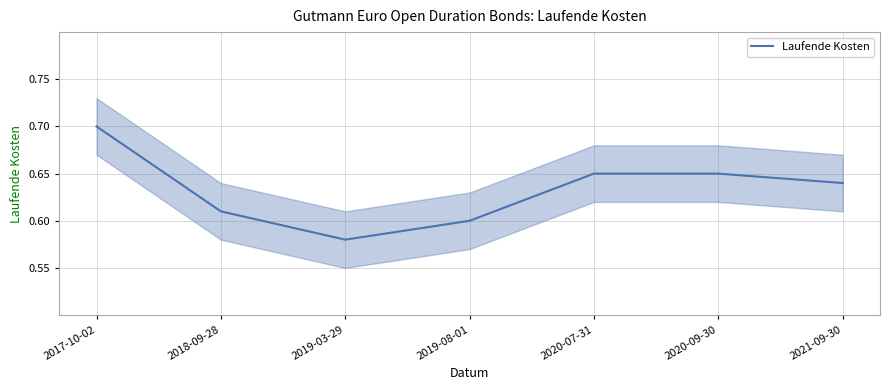

What position from the right is 2018-09-28?

6